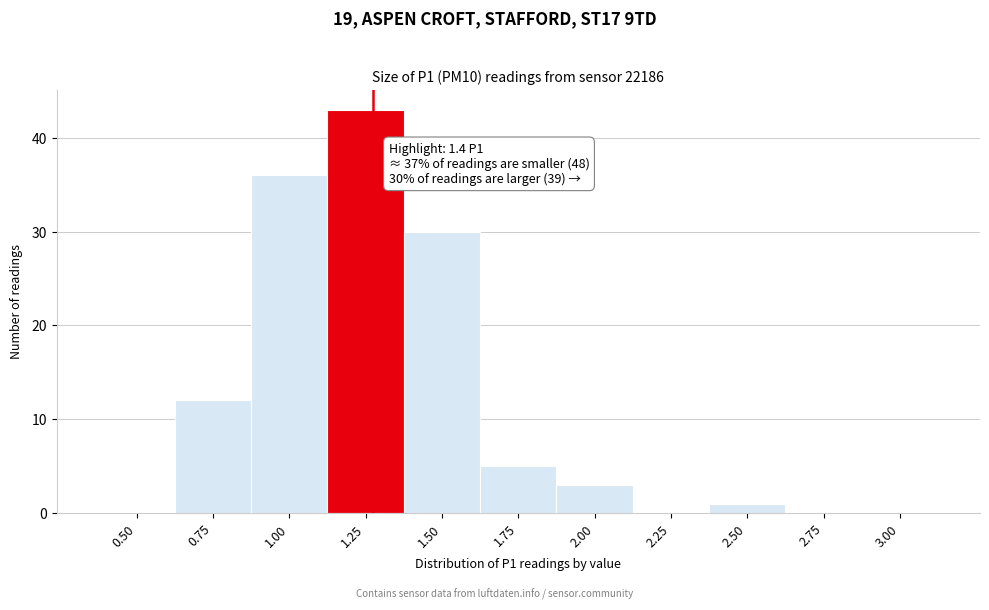

Reading left to right, what are all the values shown in this chart?

0.50=0	0.75=12	1.00=36	1.25=43	1.50=30	1.75=5	2.00=3	2.25=0	2.50=1	2.75=0	3.00=0